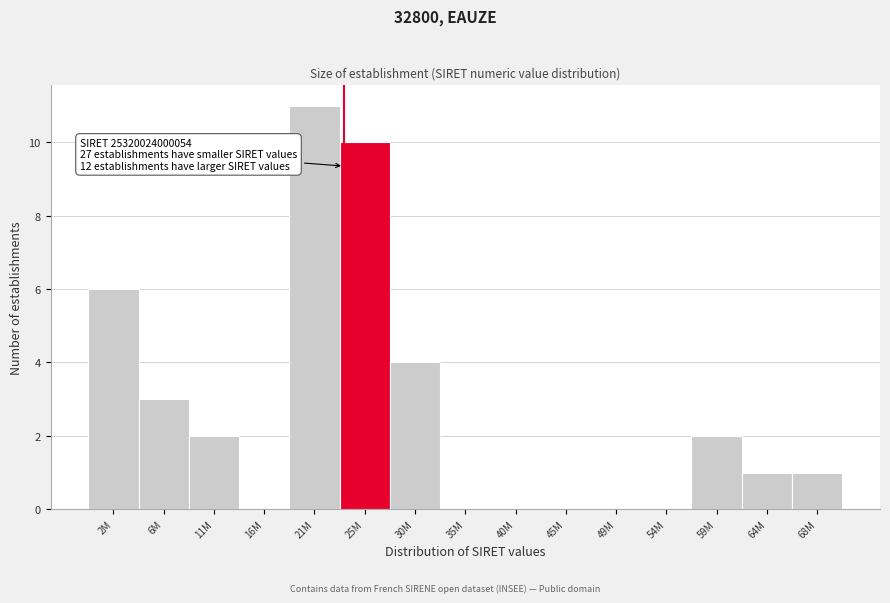

Reading left to right, extract all data points from this chart.

2M=6	6M=3	11M=2	16M=0	21M=11	25M=10	30M=4	35M=0	40M=0	45M=0	49M=0	54M=0	59M=2	64M=1	68M=1